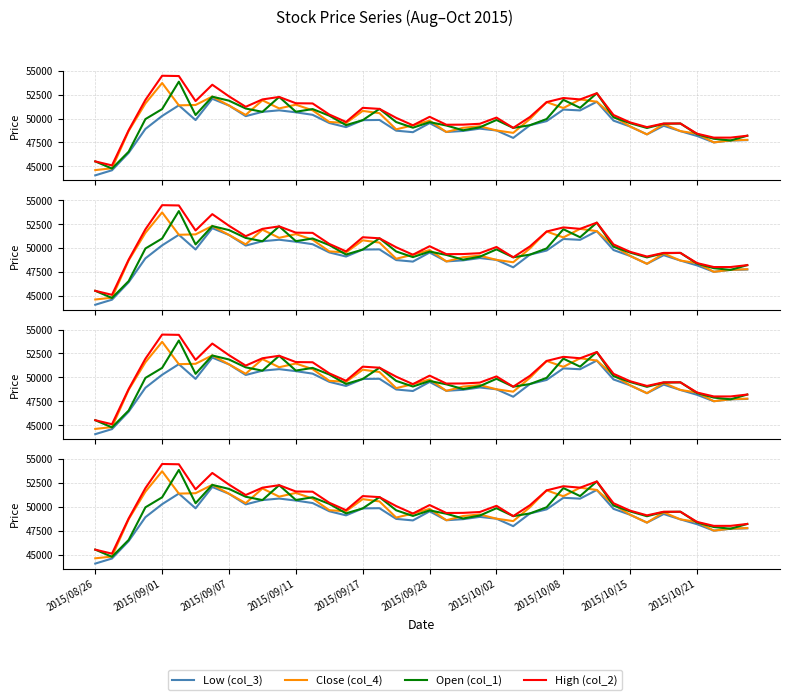

What are all the series names shown in the legend?

Low (col_3), Close (col_4), Open (col_1), High (col_2)